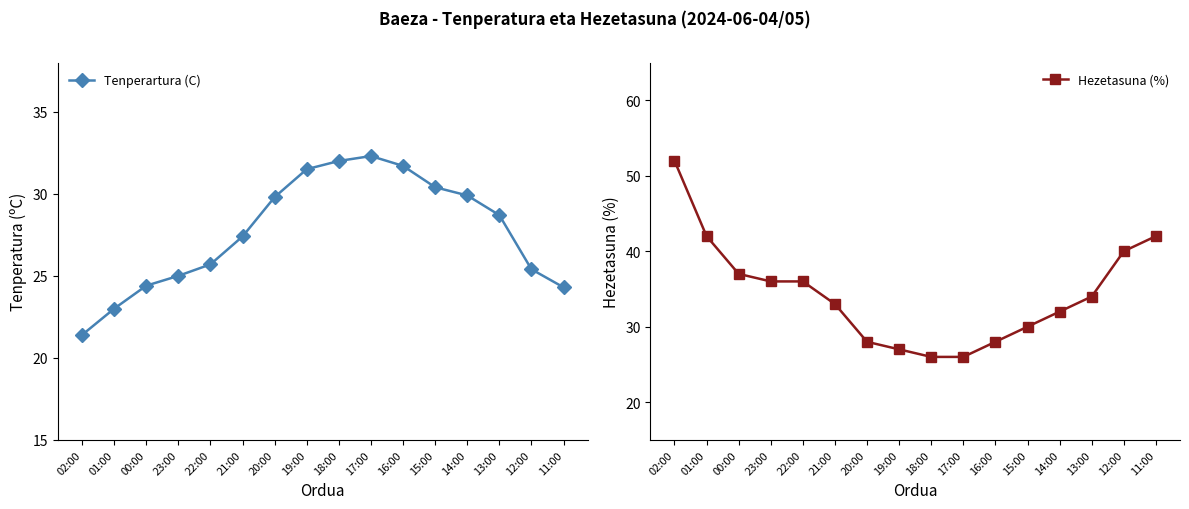

Reading left to right, extract all data points from this chart.

Tenperartura (C): 02:00=21.4	01:00=23.0	00:00=24.4	23:00=25.0	22:00=25.7	21:00=27.4	20:00=29.8	19:00=31.5	18:00=32.0	17:00=32.3	16:00=31.7	15:00=30.4	14:00=29.9	13:00=28.7	12:00=25.4	11:00=24.3
Hezetasuna (%): 02:00=52.0	01:00=42.0	00:00=37.0	23:00=36.0	22:00=36.0	21:00=33.0	20:00=28.0	19:00=27.0	18:00=26.0	17:00=26.0	16:00=28.0	15:00=30.0	14:00=32.0	13:00=34.0	12:00=40.0	11:00=42.0